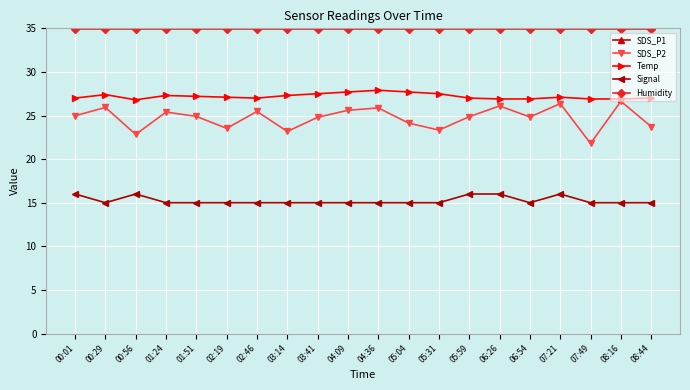

Reading right to left, what are all the values shown in this chart?

SDS_P1: 08:44=46.0	08:16=54.1	07:49=38.7	07:21=51.0	06:54=46.1	06:26=48.4	05:59=45.9	05:31=43.7	05:04=44.3	04:36=51.1	04:09=49.2	03:41=46.6	03:14=43.8	02:46=48.1	02:19=44.4	01:51=47.7	01:24=43.7	00:56=43.0	00:29=50.2	00:01=46.1
SDS_P2: 08:44=23.7	08:16=26.6	07:49=21.8	07:21=26.4	06:54=24.8	06:26=26.1	05:59=24.9	05:31=23.3	05:04=24.1	04:36=25.9	04:09=25.6	03:41=24.8	03:14=23.2	02:46=25.5	02:19=23.5	01:51=24.9	01:24=25.4	00:56=22.8	00:29=25.9	00:01=25.0
Temp: 08:44=27.0	08:16=26.9	07:49=26.9	07:21=27.1	06:54=26.9	06:26=26.9	05:59=27.0	05:31=27.5	05:04=27.7	04:36=27.9	04:09=27.7	03:41=27.5	03:14=27.3	02:46=27.0	02:19=27.1	01:51=27.2	01:24=27.3	00:56=26.8	00:29=27.4	00:01=27.0
Signal: 08:44=15.0	08:16=15.0	07:49=15.0	07:21=16.0	06:54=15.0	06:26=16.0	05:59=16.0	05:31=15.0	05:04=15.0	04:36=15.0	04:09=15.0	03:41=15.0	03:14=15.0	02:46=15.0	02:19=15.0	01:51=15.0	01:24=15.0	00:56=16.0	00:29=15.0	00:01=16.0
Humidity: 08:44=35.0	08:16=35.0	07:49=35.0	07:21=35.0	06:54=35.0	06:26=35.0	05:59=35.0	05:31=35.0	05:04=35.0	04:36=35.0	04:09=35.0	03:41=35.0	03:14=35.0	02:46=35.0	02:19=35.0	01:51=35.0	01:24=35.0	00:56=35.0	00:29=35.0	00:01=35.0